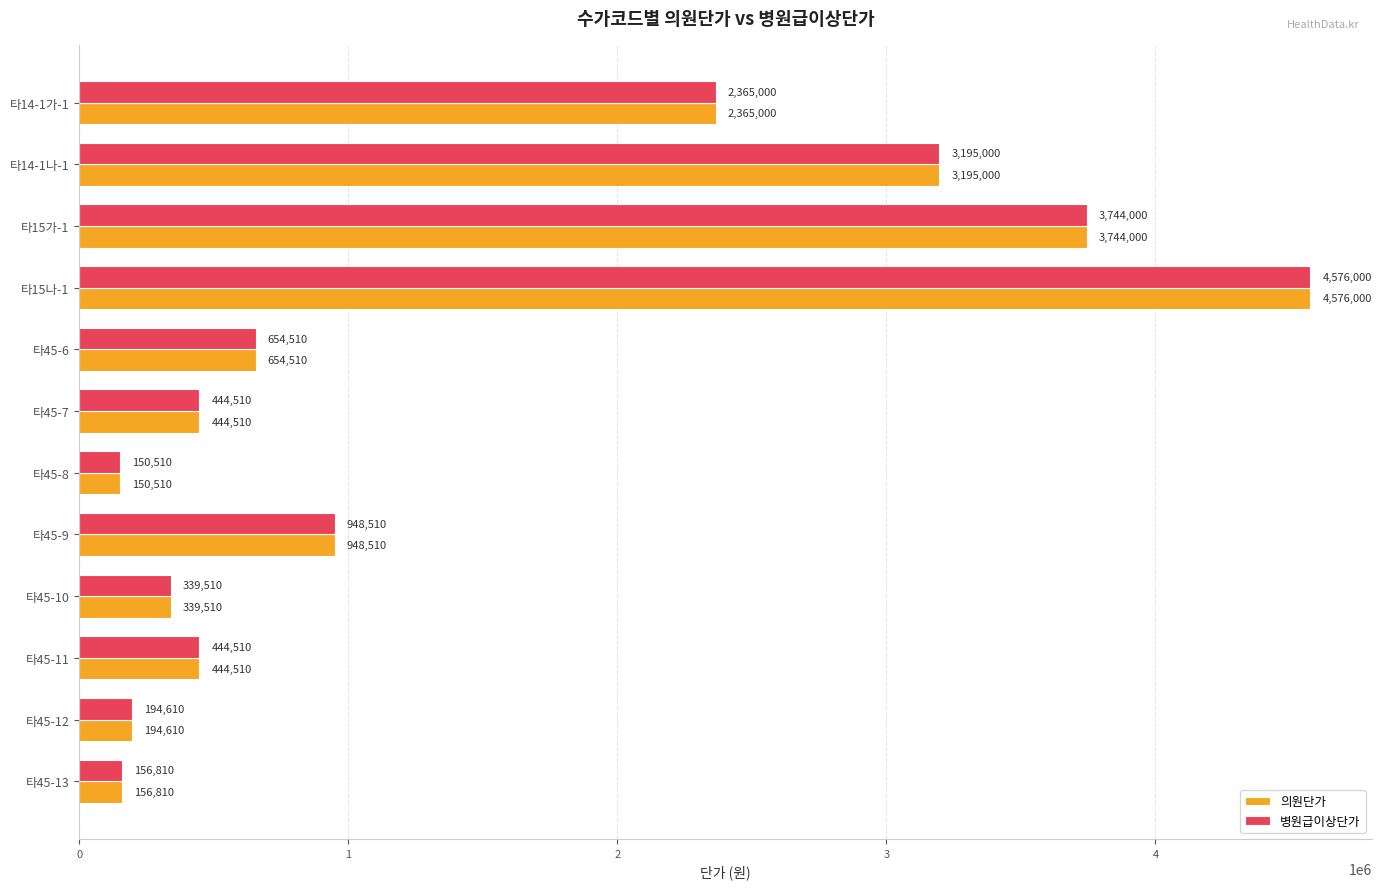

Is the value of 의원단가 at 타45-12 greater than the value of 병원급이상단가 at 타45-8?

Yes